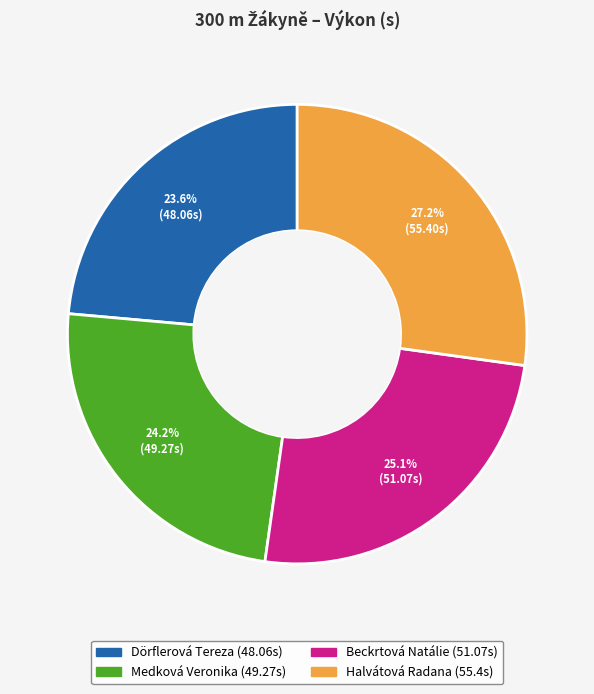

Is there a majority slice in this chart?

No